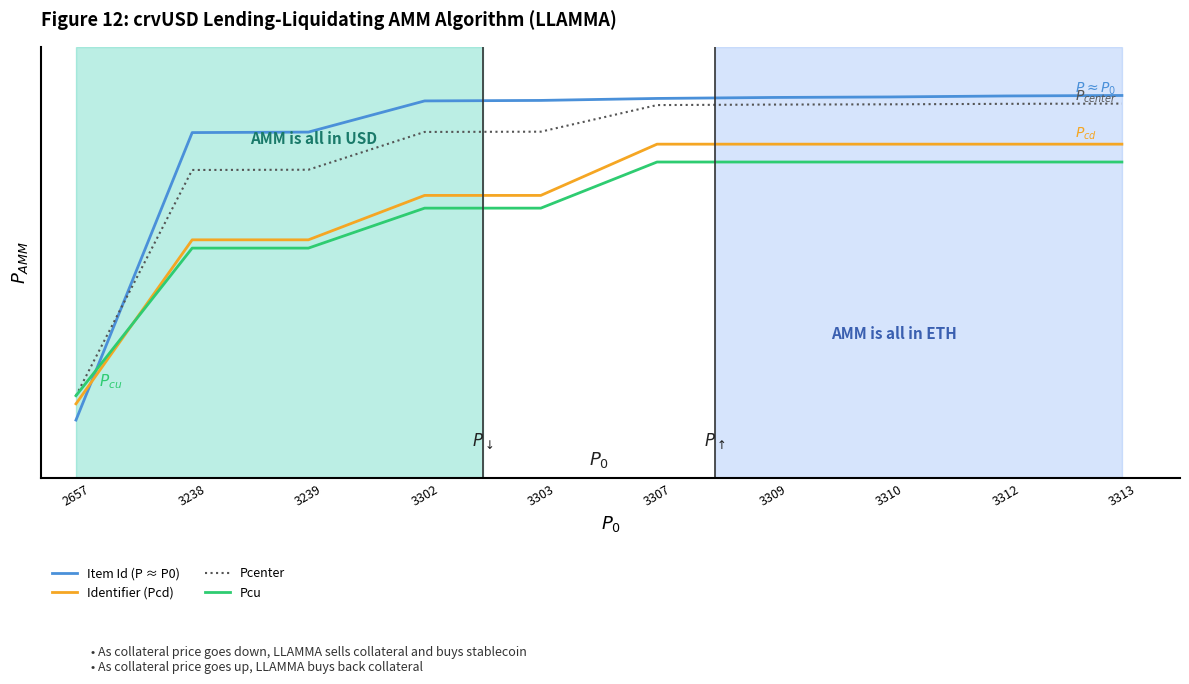

Is this an area chart (filled region under the line)?

No